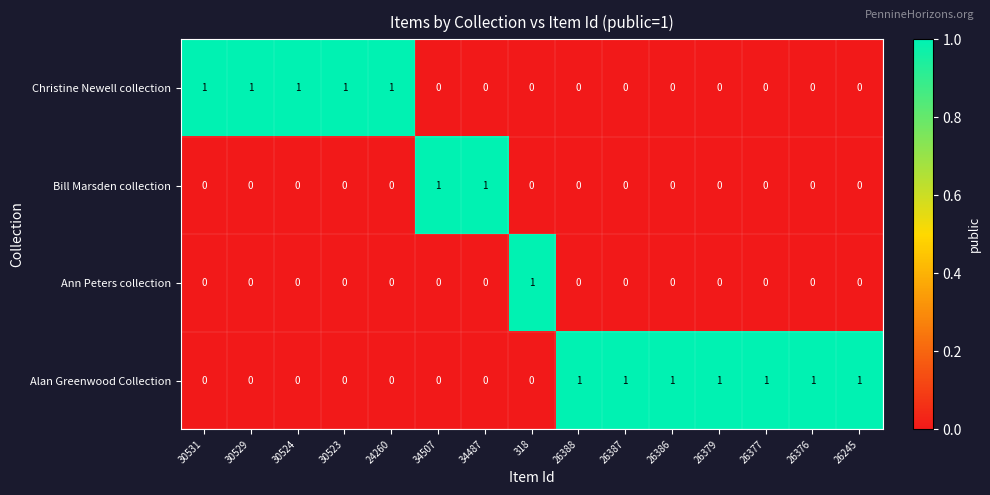

Which series has the largest total across all categories?

Alan Greenwood Collection